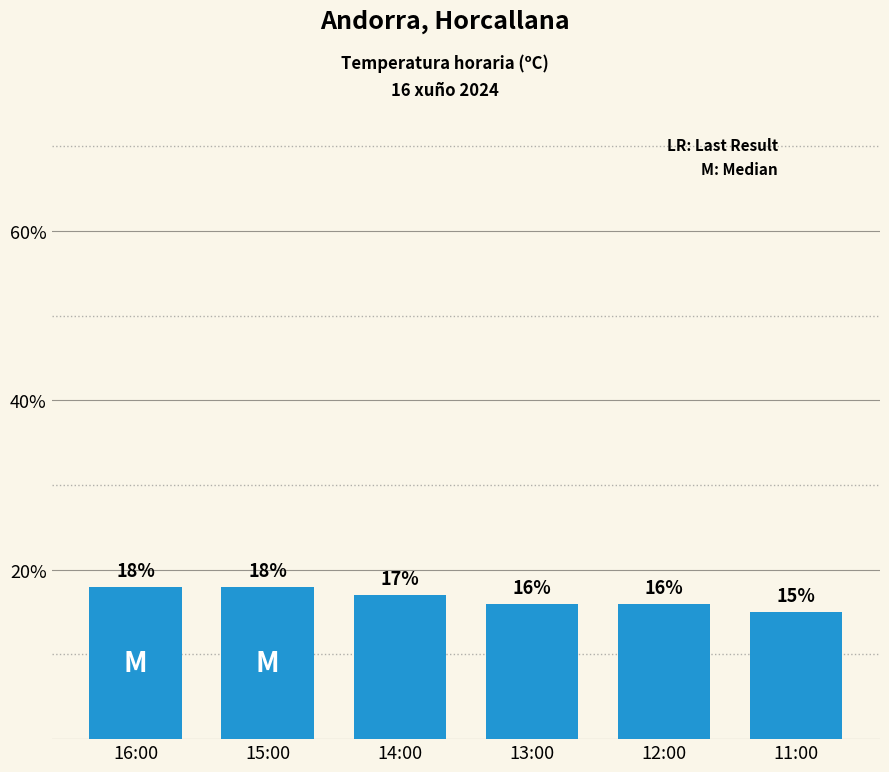

Approximately how many times larger is the value at 12:00 compared to 16:00?

0.9